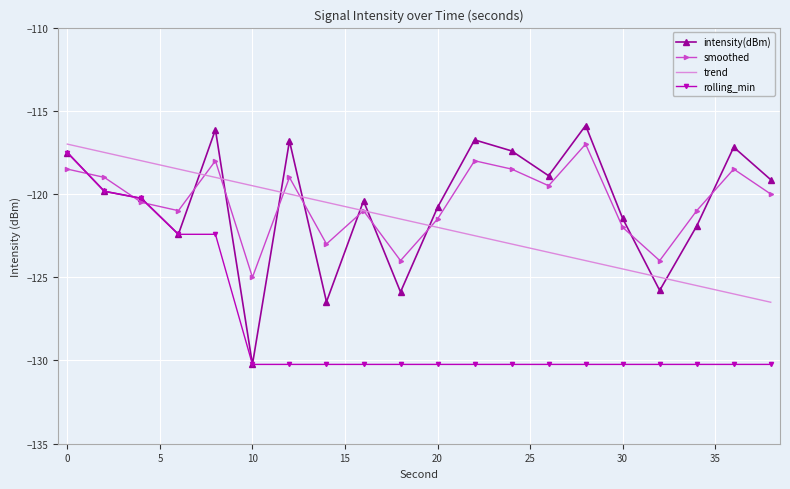

What is the lowest value of the smoothed series?

-125.0